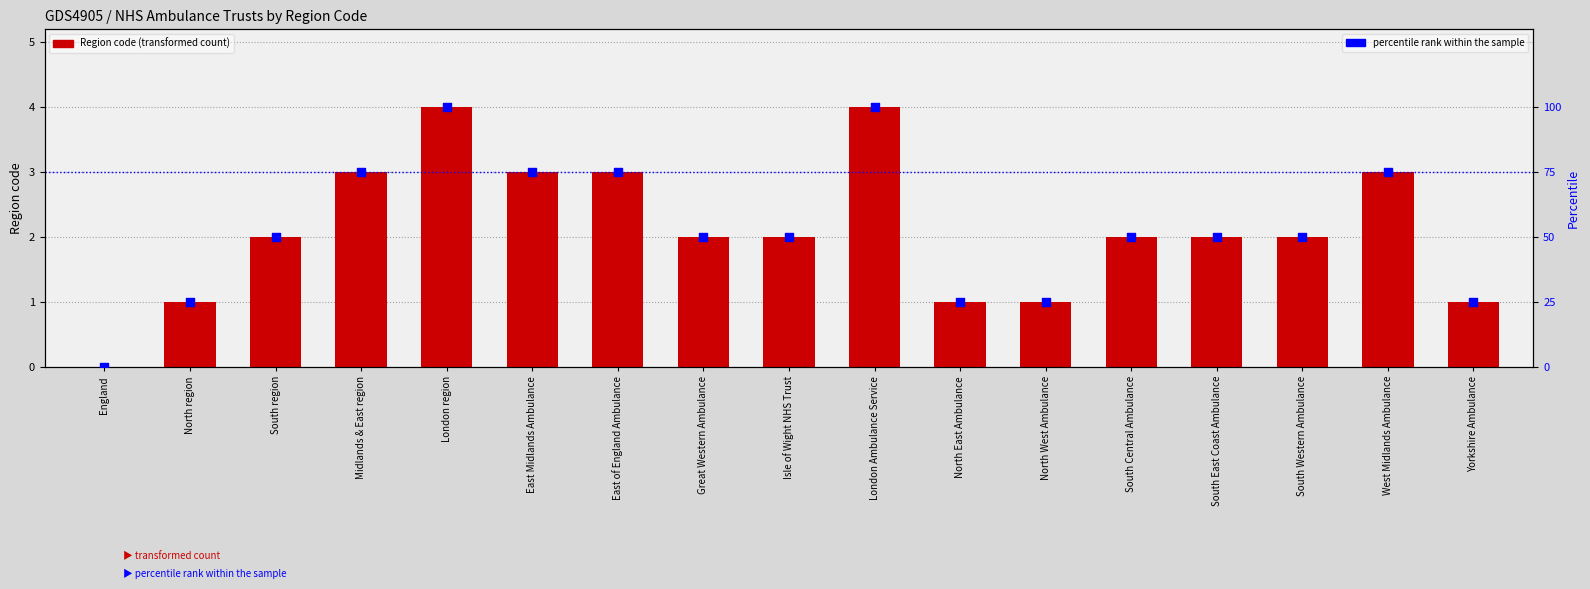

Which series reaches the maximum Y coordinate?

percentile rank within the sample